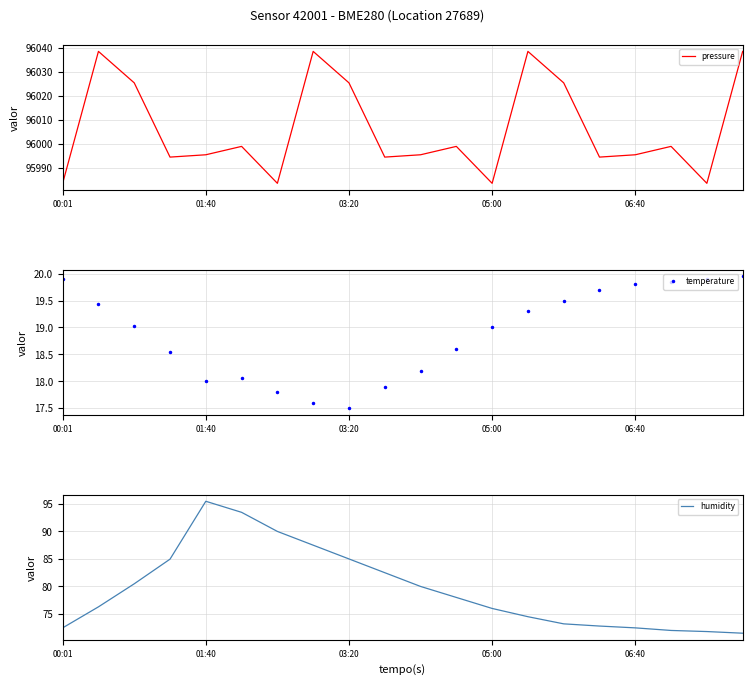

Which category has the lowest value across all series?

03:20